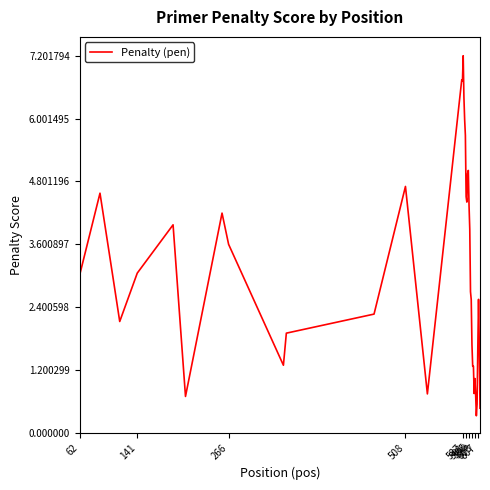

What is the difference between the maximum and minimum values?

6.9